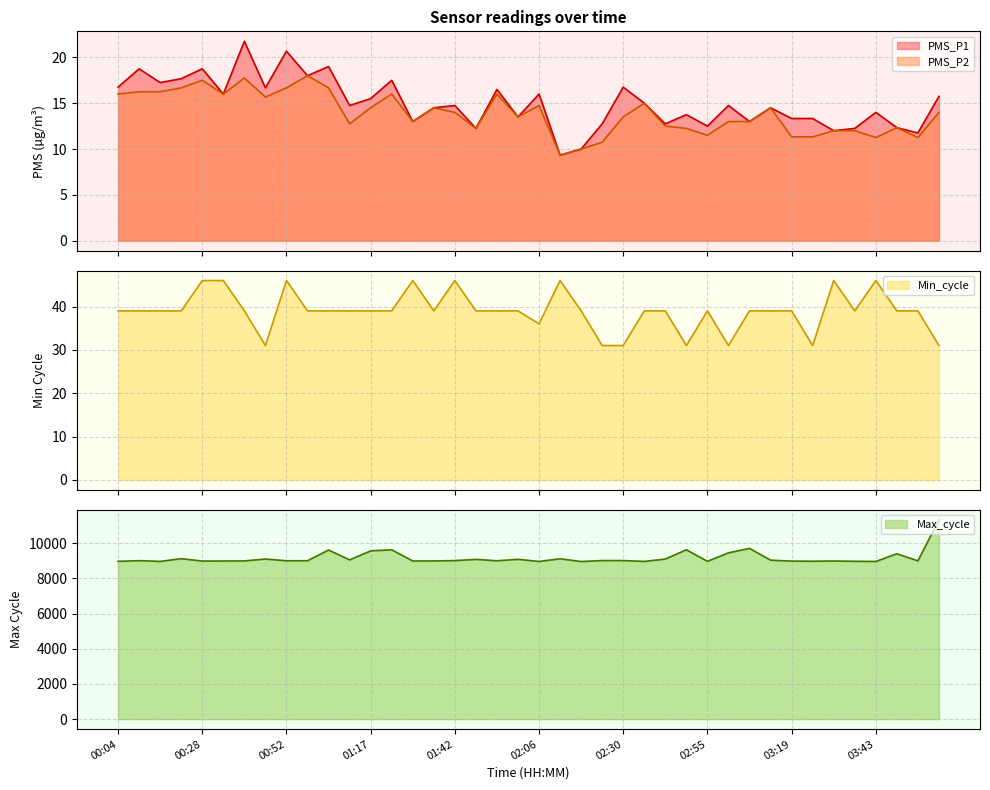

Reading left to right, transcribe all the data shown in this chart.

PMS_P1: 00:04=16.8	00:10=18.8	00:16=17.2	00:22=17.7	00:28=18.8	00:34=16.0	00:40=21.8	00:46=16.7	00:52=20.7	00:58=18.0	01:04=19.0	01:11=14.8	01:17=15.5	01:23=17.5	01:29=13.0	01:35=14.5	01:42=14.8	01:48=12.2	01:54=16.5	02:00=13.5	02:06=16.0	02:12=9.3	02:18=10.0	02:24=12.8	02:30=16.8	02:36=15.0	02:42=12.8	02:49=13.8	02:55=12.5	03:01=14.8	03:07=13.0	03:13=14.5	03:19=13.3	03:25=13.3	03:31=12.0	03:37=12.2	03:43=14.0	03:49=12.3	03:55=11.8	04:01=15.8
PMS_P2: 00:04=16.0	00:10=16.2	00:16=16.2	00:22=16.7	00:28=17.5	00:34=16.0	00:40=17.8	00:46=15.7	00:52=16.7	00:58=18.0	01:04=16.7	01:11=12.8	01:17=14.5	01:23=16.0	01:29=13.0	01:35=14.5	01:42=14.0	01:48=12.2	01:54=16.0	02:00=13.5	02:06=14.8	02:12=9.3	02:18=10.0	02:24=10.8	02:30=13.5	02:36=15.0	02:42=12.5	02:49=12.2	02:55=11.5	03:01=13.0	03:07=13.0	03:13=14.5	03:19=11.3	03:25=11.3	03:31=12.0	03:37=12.0	03:43=11.2	03:49=12.3	03:55=11.2	04:01=14.0
Min_cycle: 00:04=39.0	00:10=39.0	00:16=39.0	00:22=39.0	00:28=46.0	00:34=46.0	00:40=39.0	00:46=31.0	00:52=46.0	00:58=39.0	01:04=39.0	01:11=39.0	01:17=39.0	01:23=39.0	01:29=46.0	01:35=39.0	01:42=46.0	01:48=39.0	01:54=39.0	02:00=39.0	02:06=36.0	02:12=46.0	02:18=39.0	02:24=31.0	02:30=31.0	02:36=39.0	02:42=39.0	02:49=31.0	02:55=39.0	03:01=31.0	03:07=39.0	03:13=39.0	03:19=39.0	03:25=31.0	03:31=46.0	03:37=39.0	03:43=46.0	03:49=39.0	03:55=39.0	04:01=31.0
Max_cycle: 00:04=8975.0	00:10=9014.0	00:16=8972.0	00:22=9126.0	00:28=8992.0	00:34=8994.0	00:40=9000.0	00:46=9106.0	00:52=9008.0	00:58=9010.0	01:04=9620.0	01:11=9060.0	01:17=9569.0	01:23=9631.0	01:29=8996.0	01:35=8998.0	01:42=9018.0	01:48=9086.0	01:54=9008.0	02:00=9089.0	02:06=8969.0	02:12=9122.0	02:18=8964.0	02:24=9020.0	02:30=9020.0	02:36=8970.0	02:42=9106.0	02:49=9633.0	02:55=8976.0	03:01=9457.0	03:07=9711.0	03:13=9042.0	03:19=8988.0	03:25=8982.0	03:31=8996.0	03:37=8978.0	03:43=8968.0	03:49=9405.0	03:55=9004.0	04:01=11341.0